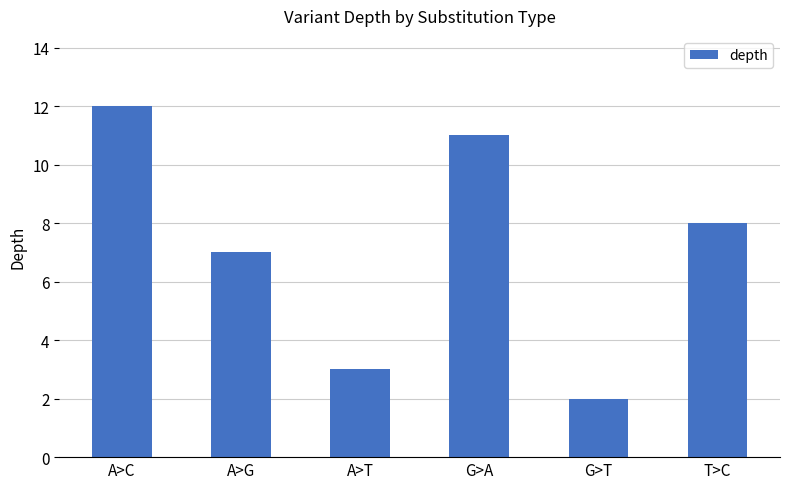

What is the greatest value displayed?

12